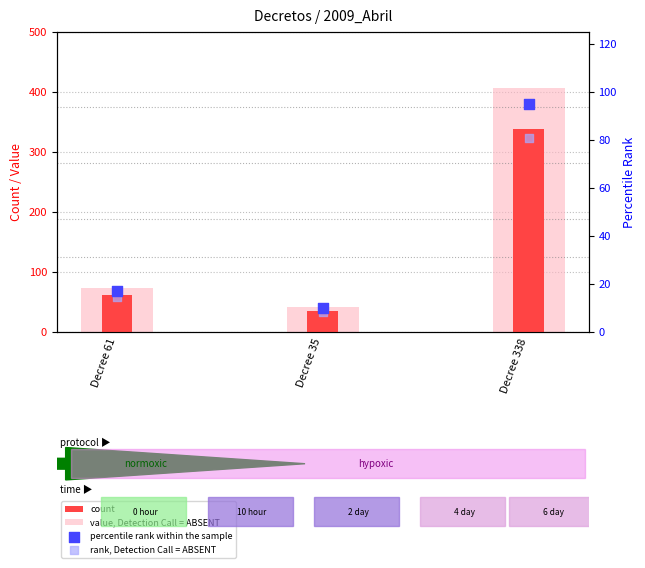

What is the total value across all series at Decree 338?

919.3